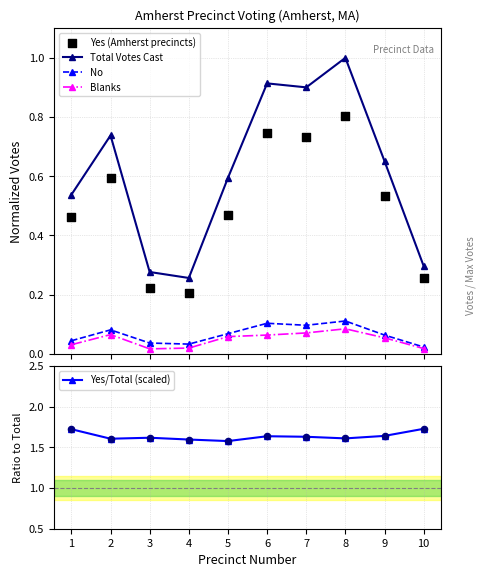

At which category is the sum across all series the highest?

8